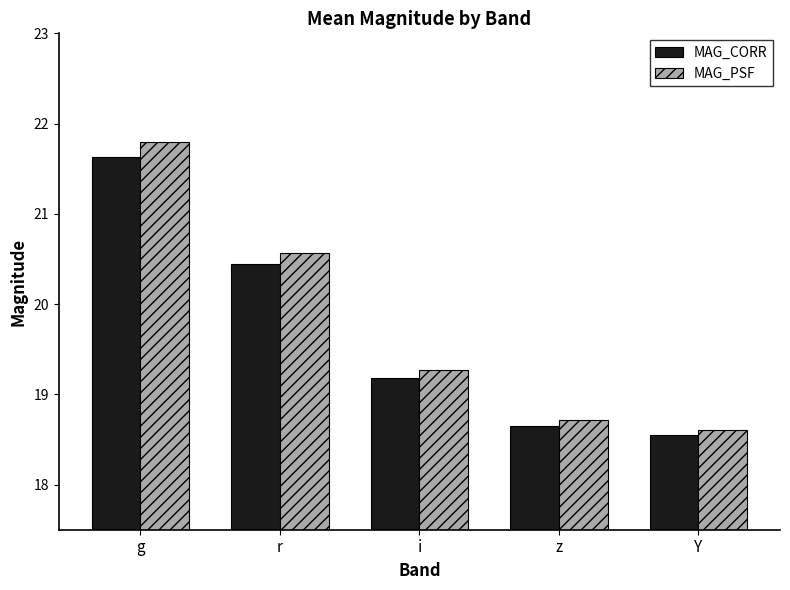

Reading left to right, transcribe all the data shown in this chart.

MAG_CORR: 21.6	20.4	19.2	18.7	18.5
MAG_PSF: 21.8	20.6	19.3	18.7	18.6